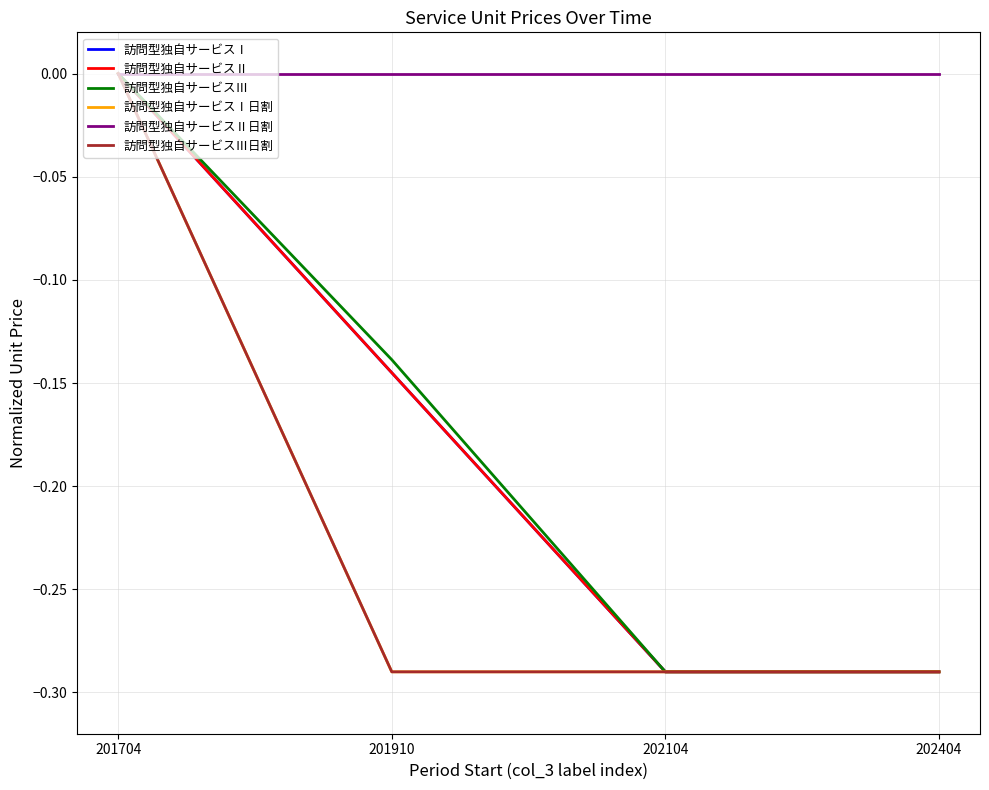

Which label corresponds to the smallest value in the chart?

202104